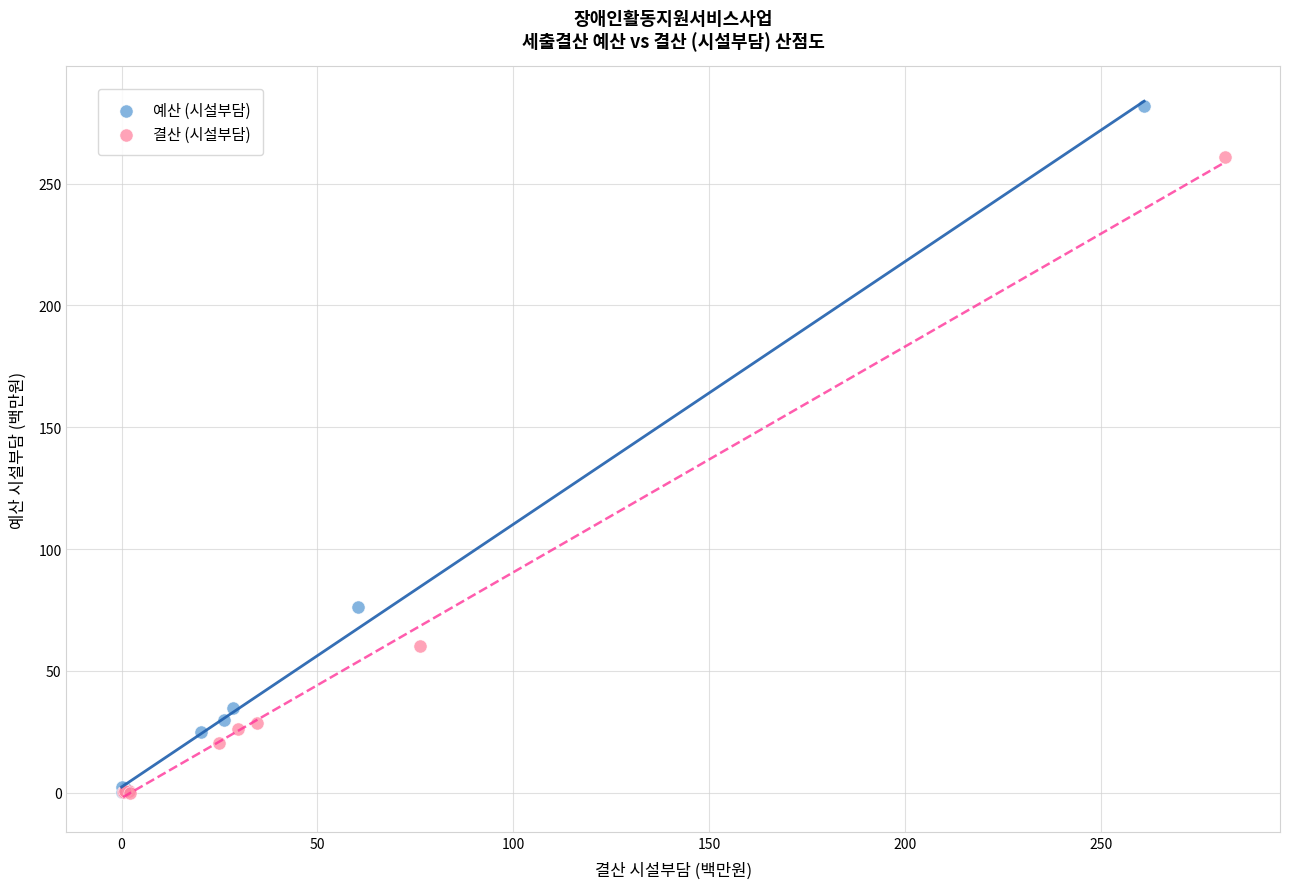

Which series has the widest spread of Y values?

예산 (시설부담)